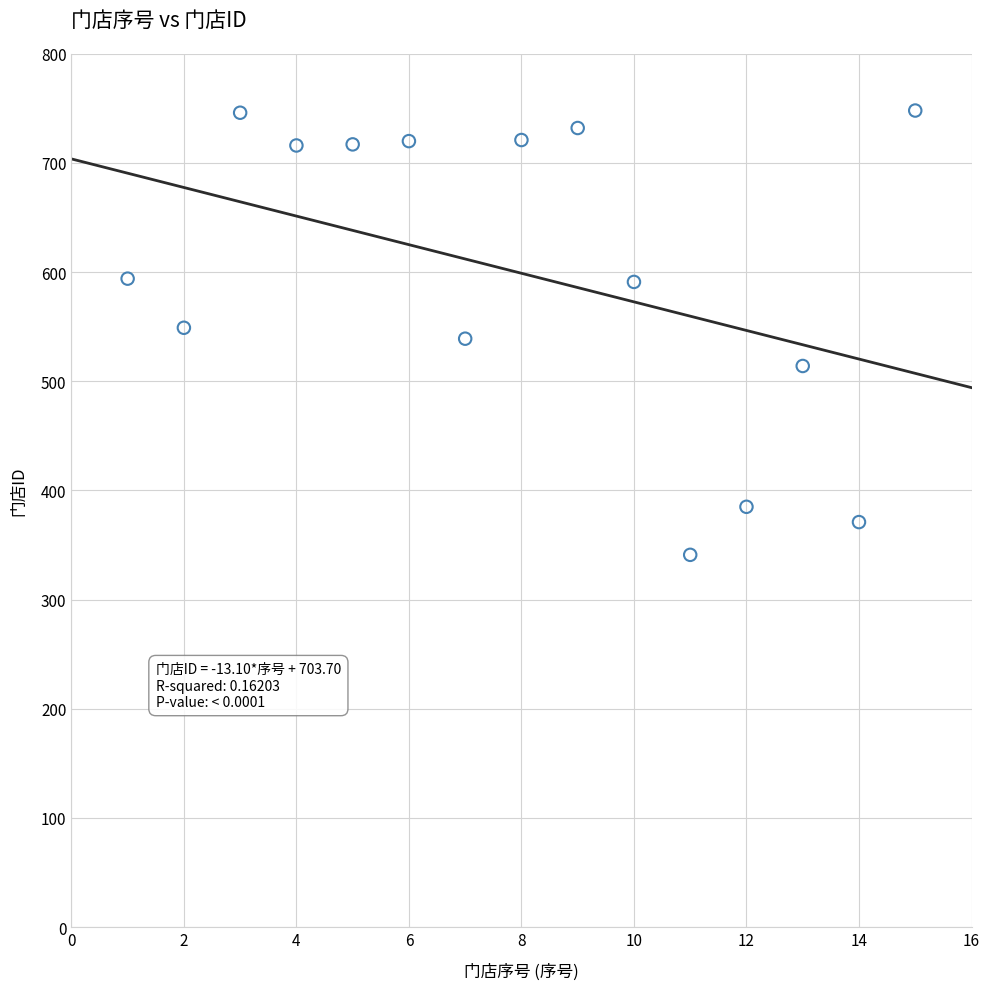

What is the range of X values (max minus min)?

14